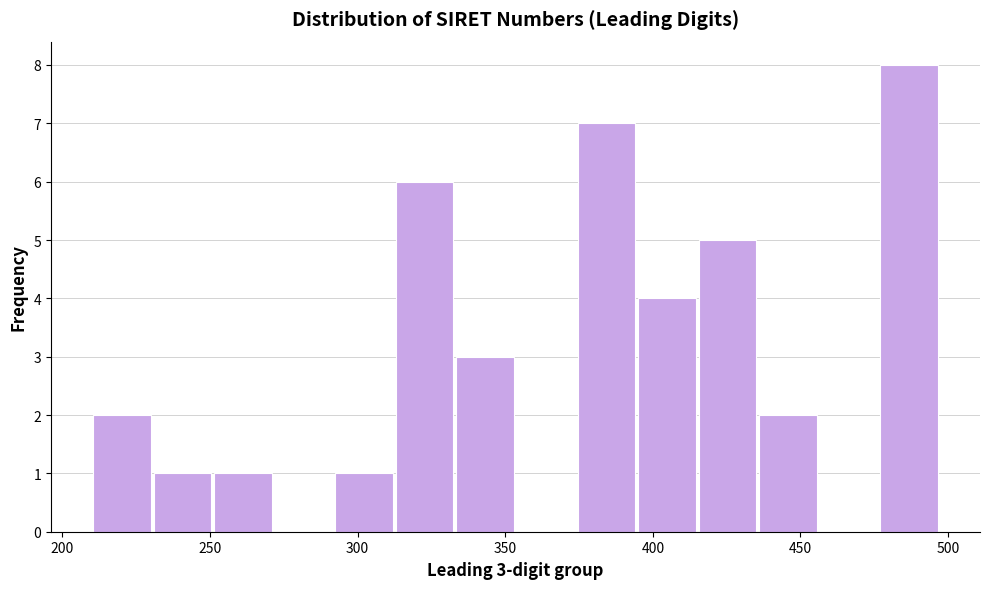

Over which range of the x-axis is the bar tallest?

476.5 to 497.0